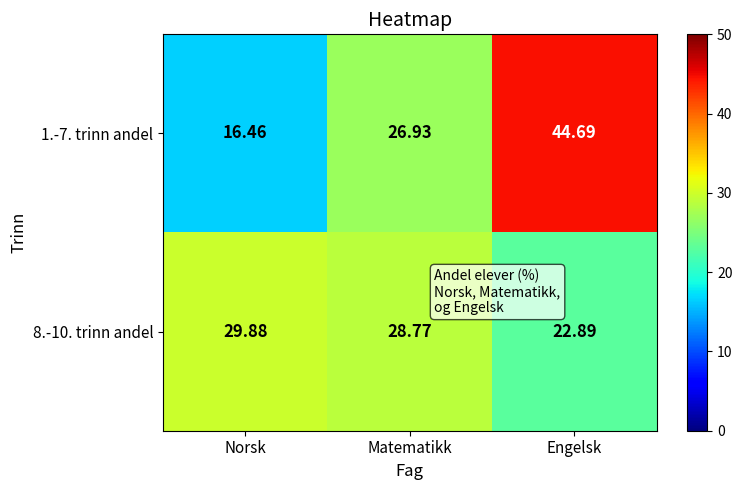

Between Norsk and Matematikk, which series saw the biggest shift?

1.-7. trinn andel